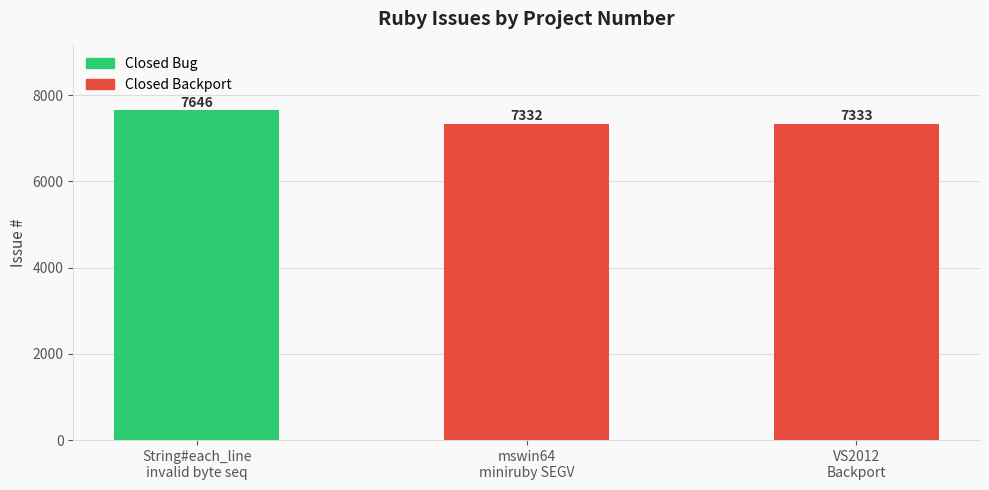

List the labels in order of value, largest first.

String#each_line
invalid byte seq, VS2012
Backport, mswin64
miniruby SEGV